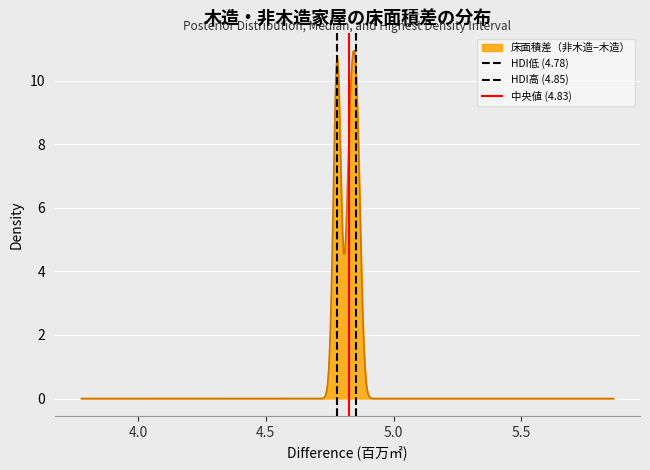

What is the maximum value for 床面積差（非木造−木造）?

10.9